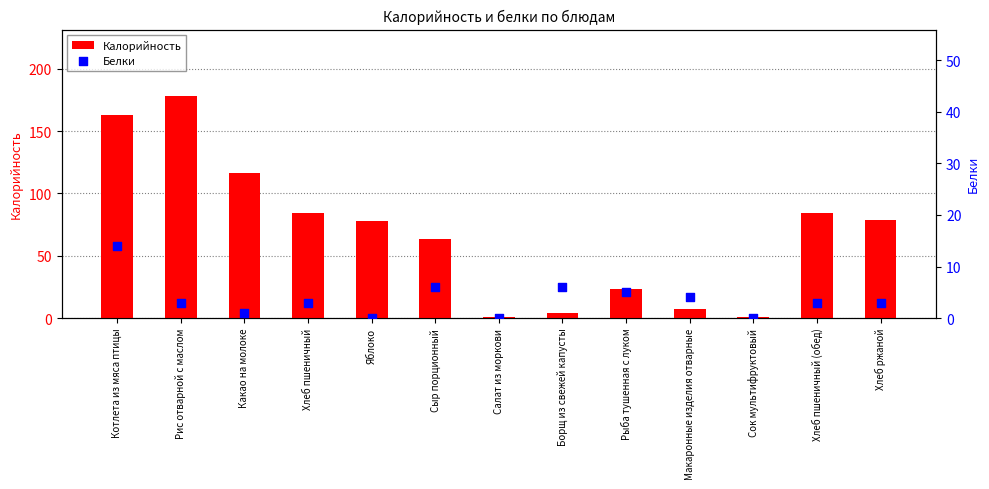

Which series has the largest total across all categories?

Калорийность